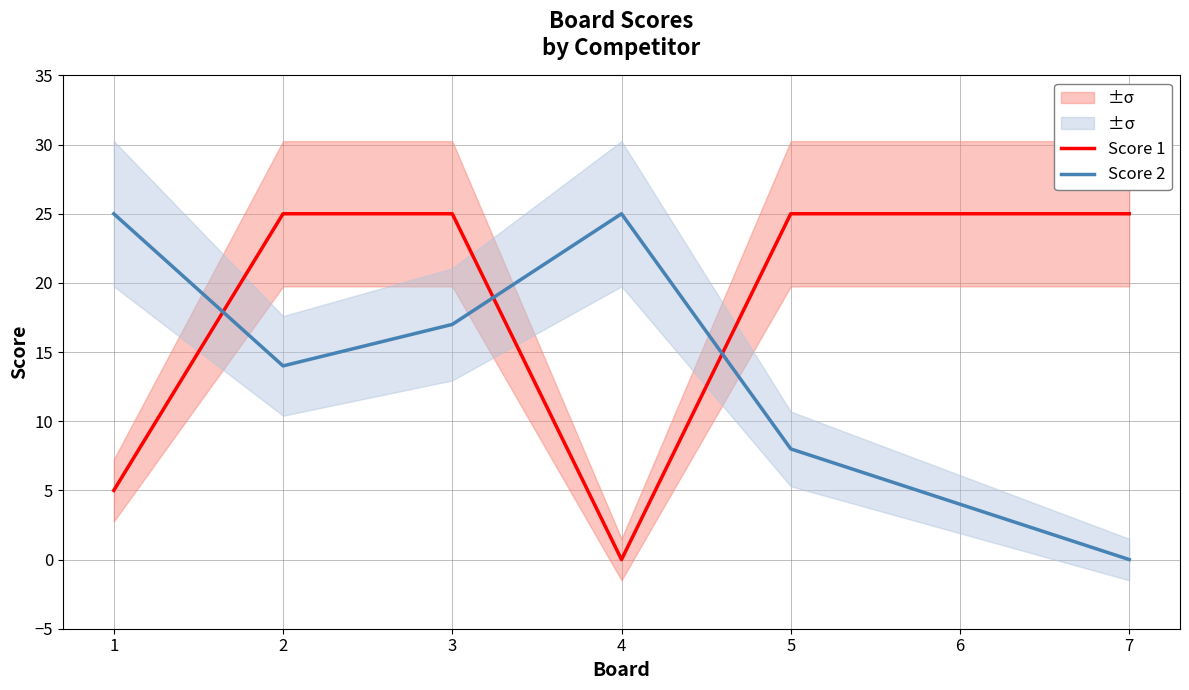

What is the maximum value shown in the chart?

25